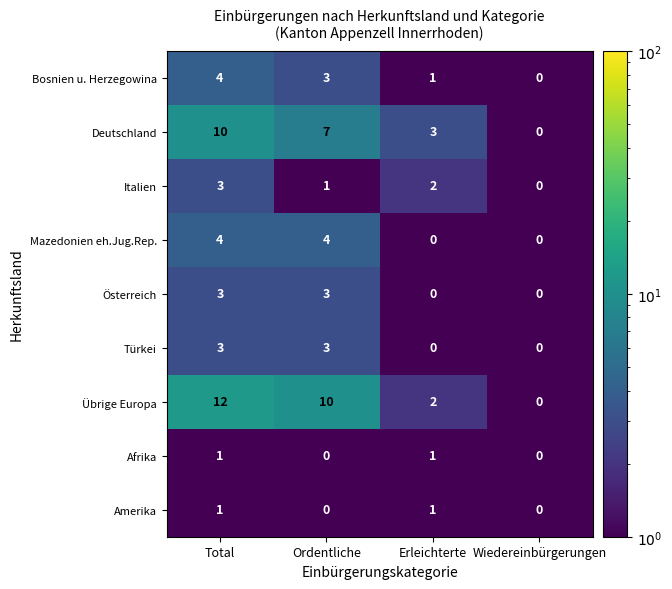

At which label does Deutschland reach its minimum?

Wiedereinbürgerungen